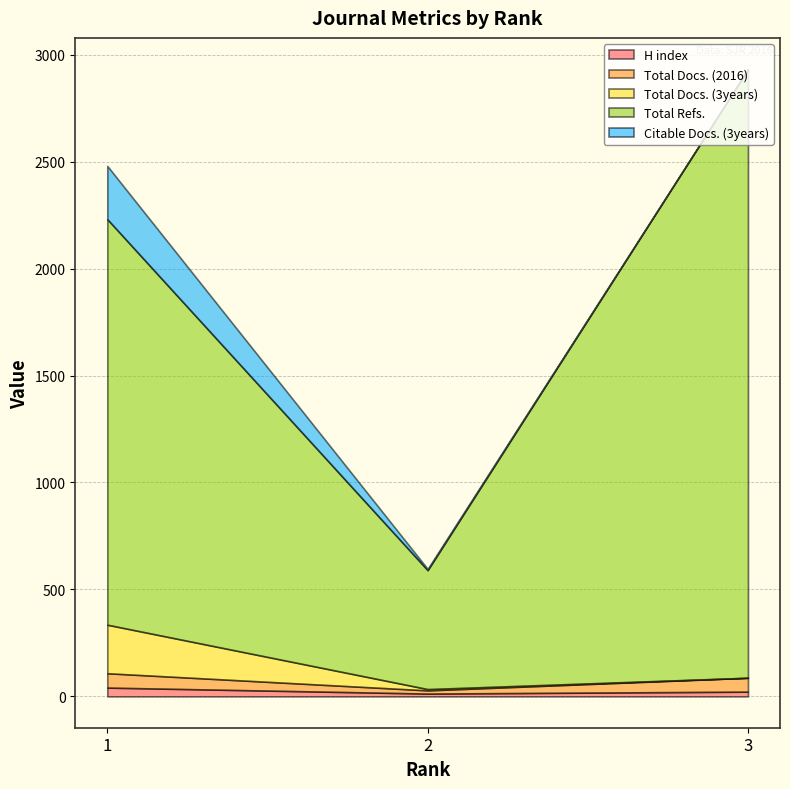

Read the Total Refs. value at 2, to the nearest 100.

600